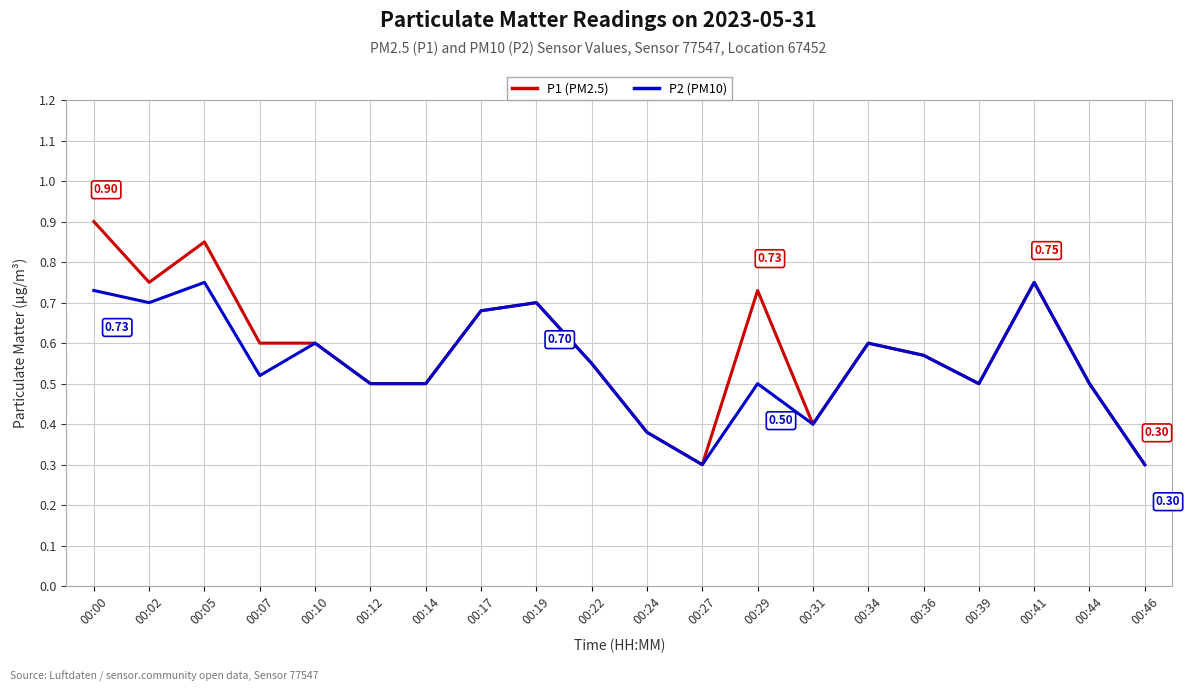

What is the sum of the P2 (PM10) values at 00:29 and 00:10?

1.1